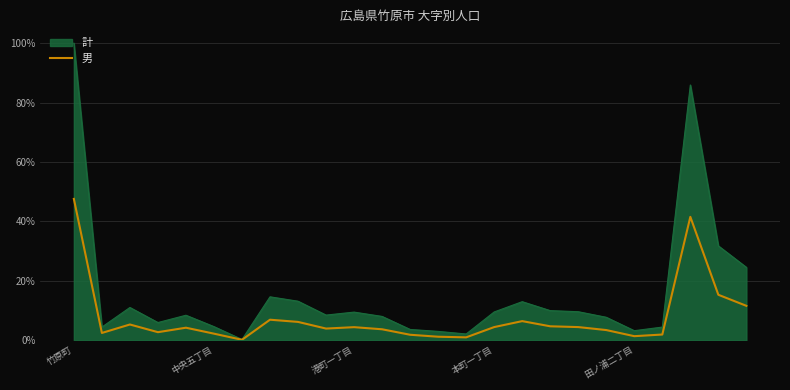

Which series has the widest spread of values?

計